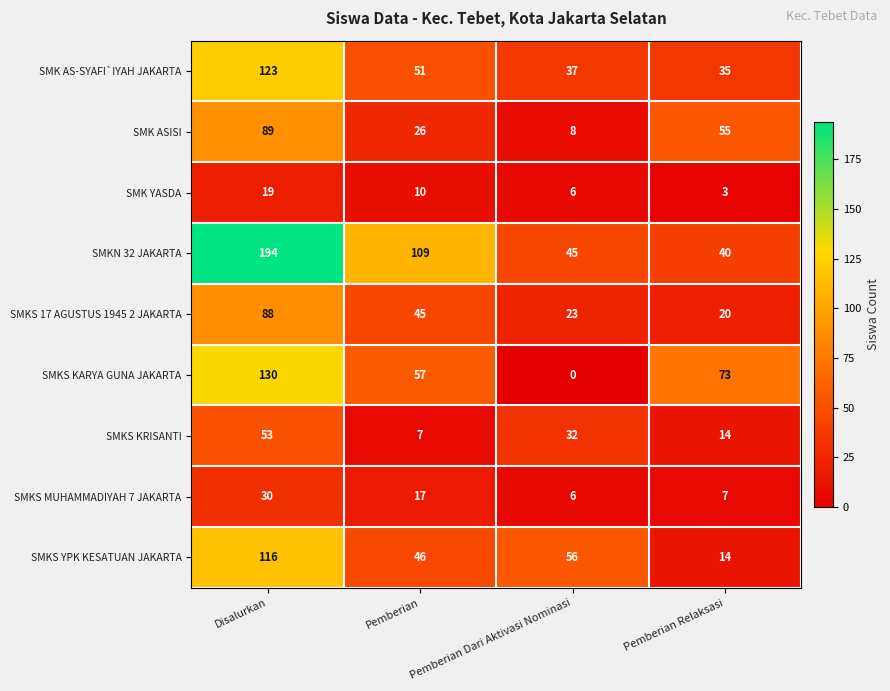

Where is SMKS MUHAMMADIYAH 7 JAKARTA nearest to the value 18?

Pemberian